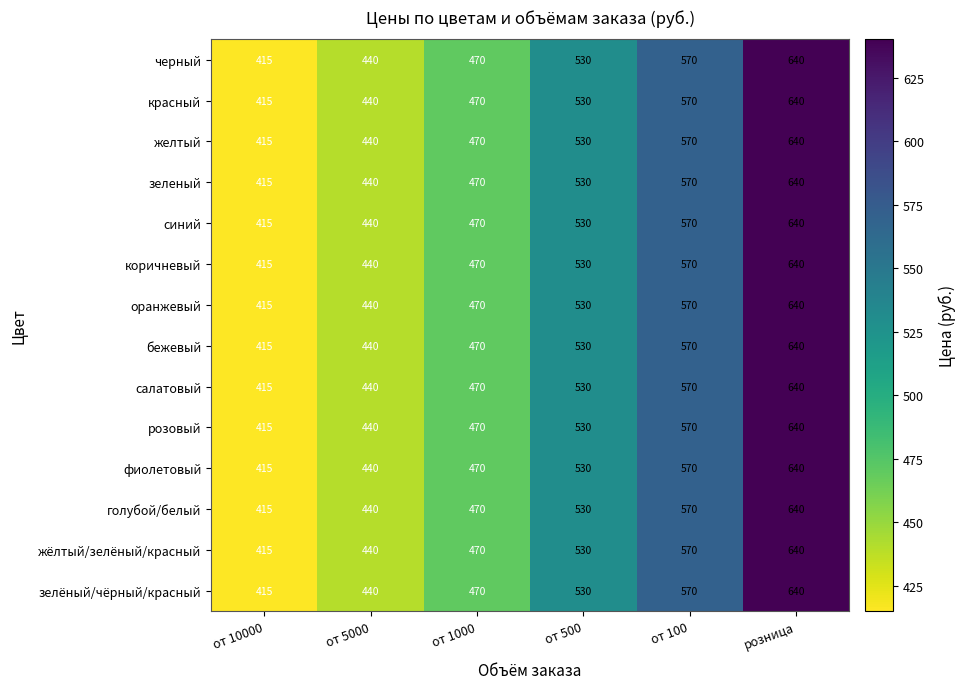

Rank the categories by черный value from highest to lowest.

розница, от 100, от 500, от 1000, от 5000, от 10000